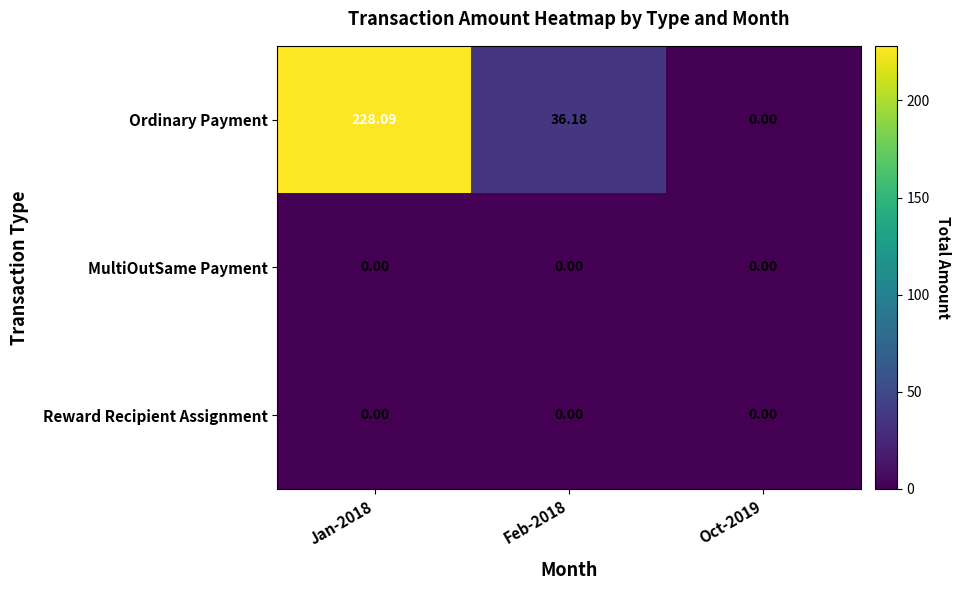

At which category is the sum across all series the highest?

Jan-2018